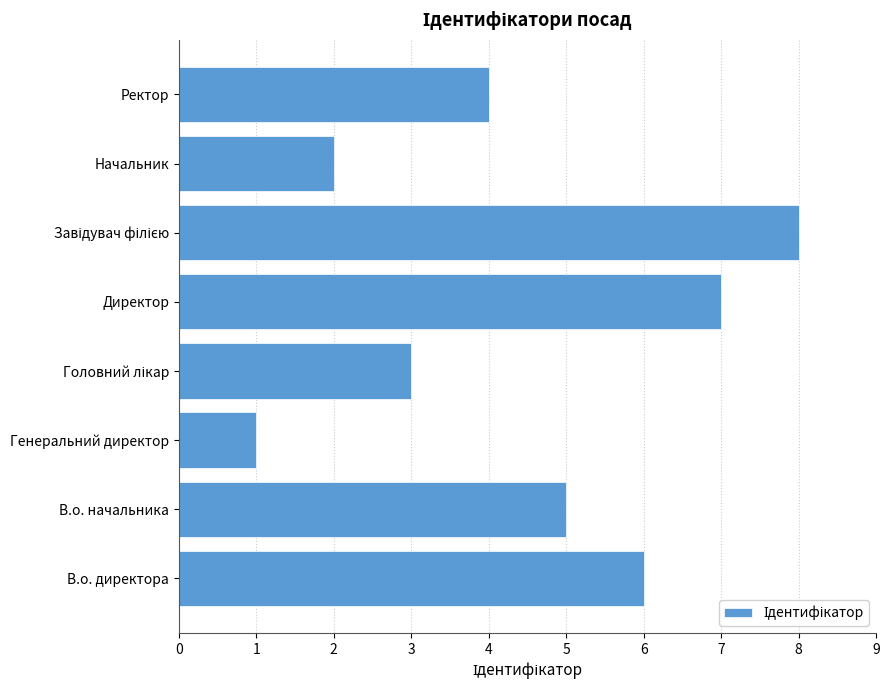

What is the difference between the maximum and minimum values?

7